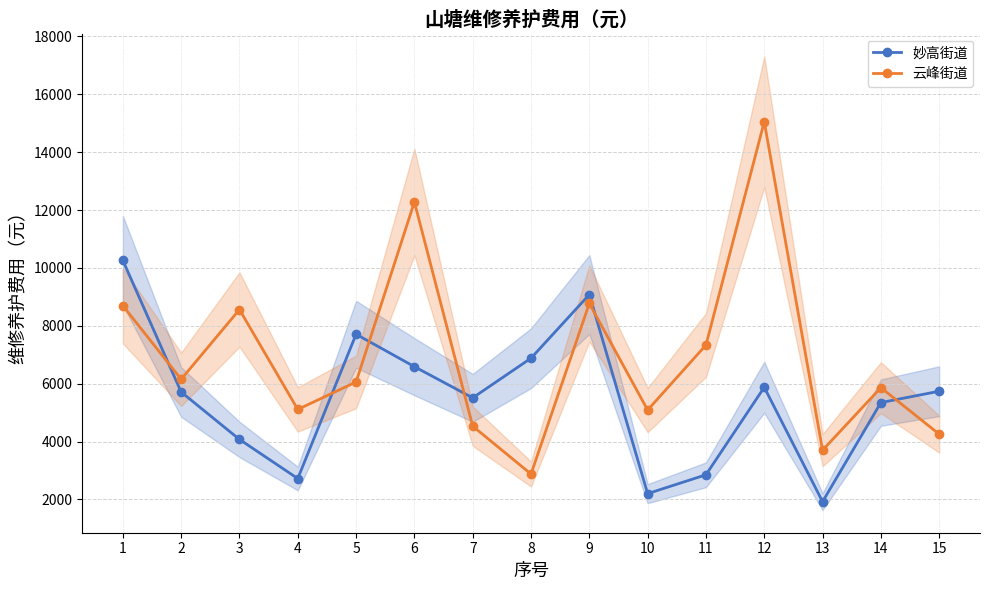

Which category has the lowest value in the 妙高街道 series?

13